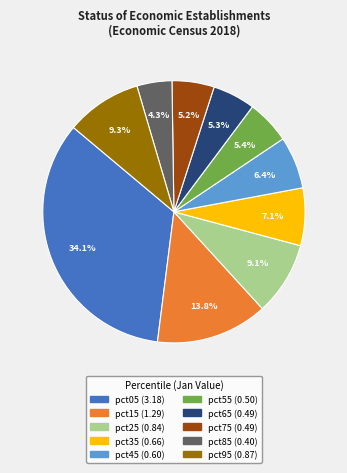

How many slices are in this pie chart?

10